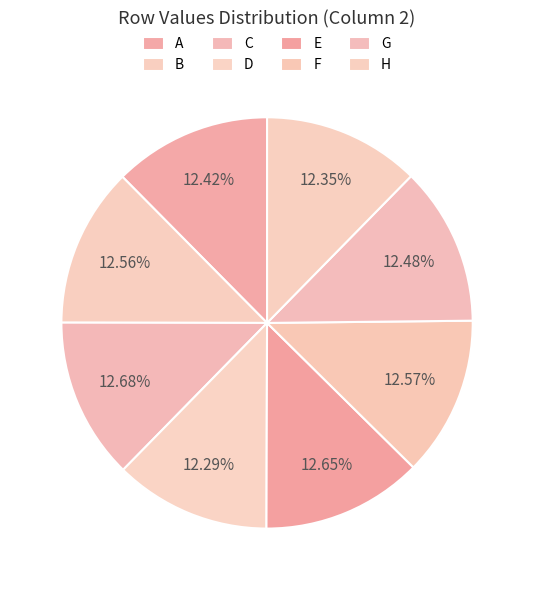

To the nearest percent, what is the average slice percentage?

12%